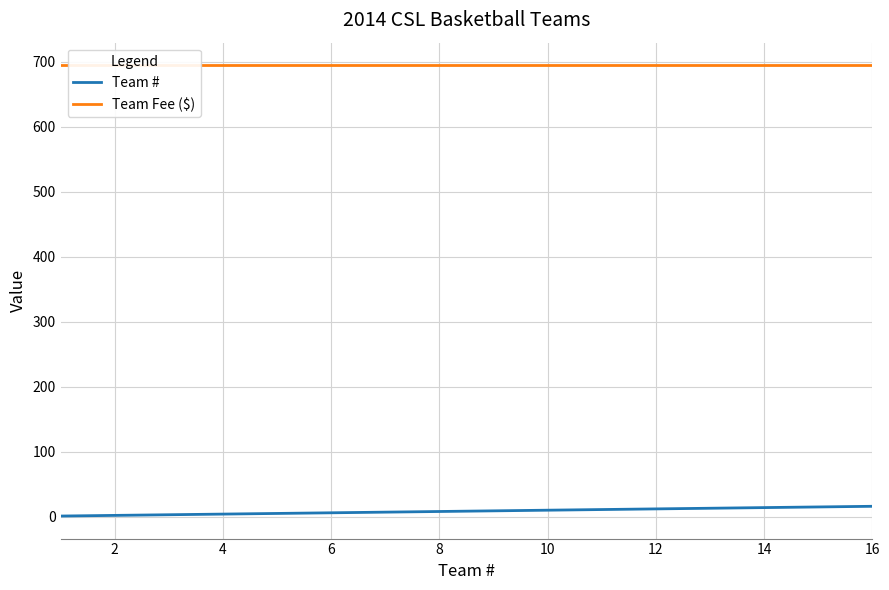

Count the number of categories in the chart.

16